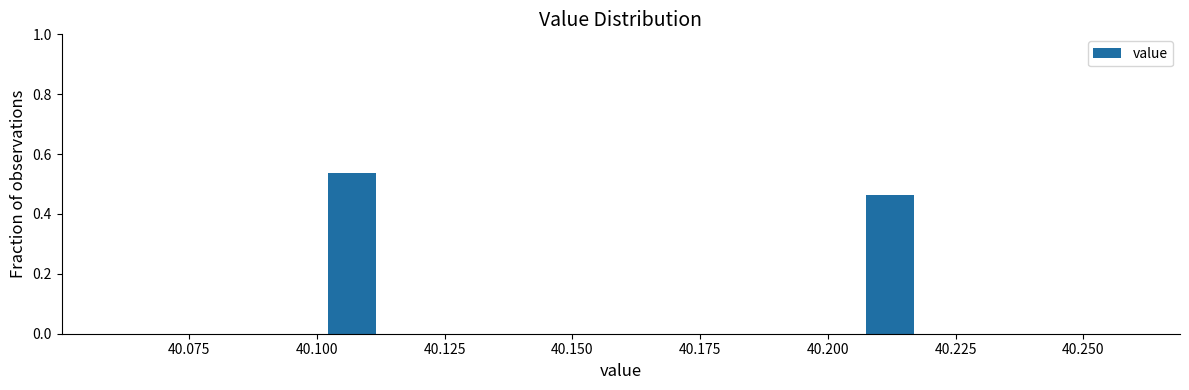

Around what value on the x-axis is the tallest bar? Give the approximate position of its centre, as read against the axis.

40.105